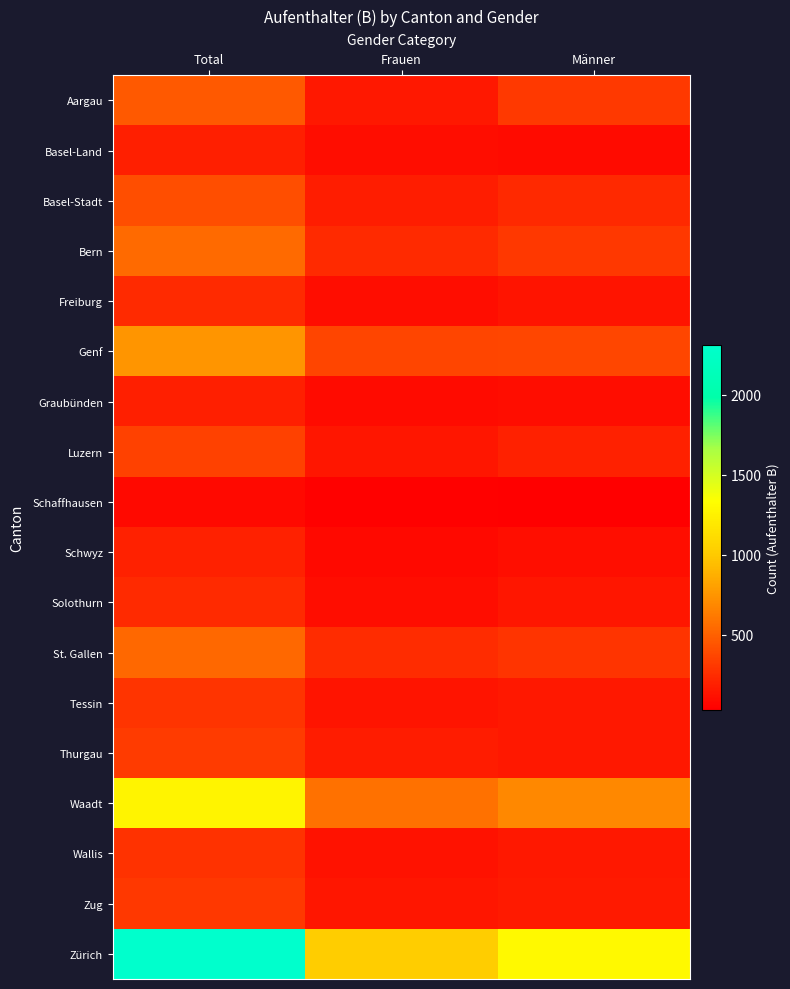

Between Total and Frauen, which series saw the biggest shift?

Zürich